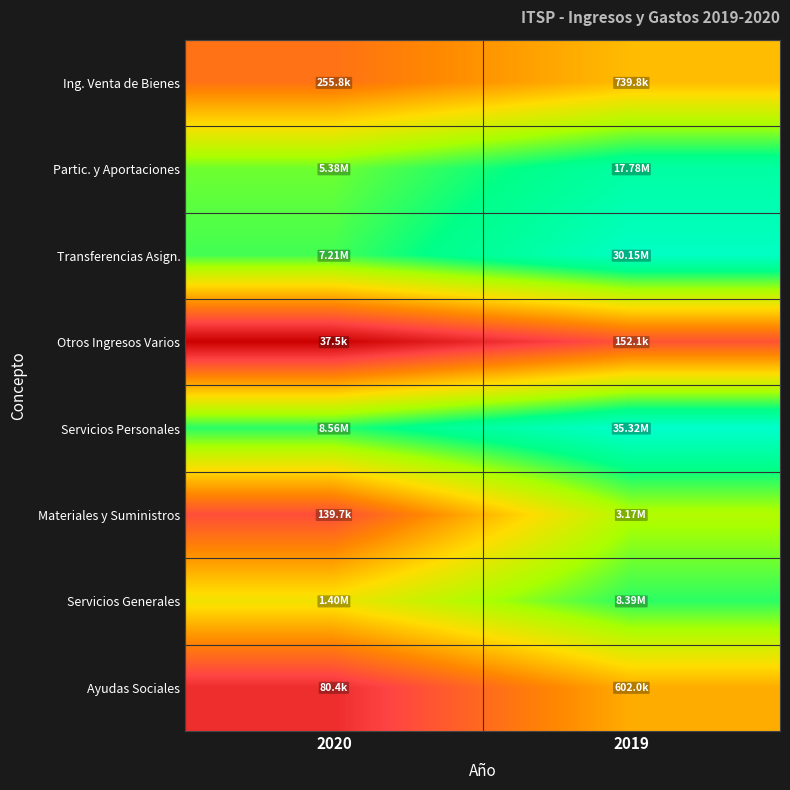

Reading left to right, transcribe all the data shown in this chart.

Ing. Venta de Bienes: 2020=12.5	2019=13.5
Partic. y Aportaciones: 2020=15.5	2019=16.7
Transferencias Asign.: 2020=15.8	2019=17.2
Otros Ingresos Varios: 2020=10.5	2019=11.9
Servicios Personales: 2020=16.0	2019=17.4
Materiales y Suministros: 2020=11.8	2019=15.0
Servicios Generales: 2020=14.1	2019=15.9
Ayudas Sociales: 2020=11.3	2019=13.3